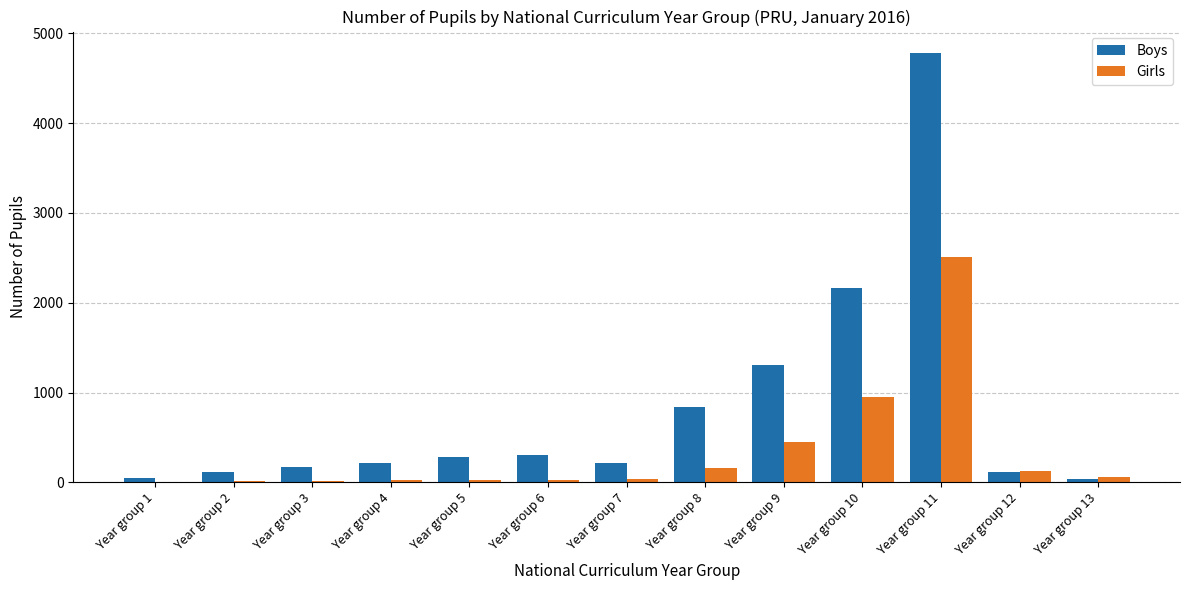

What is the highest value of the Girls series?

2506